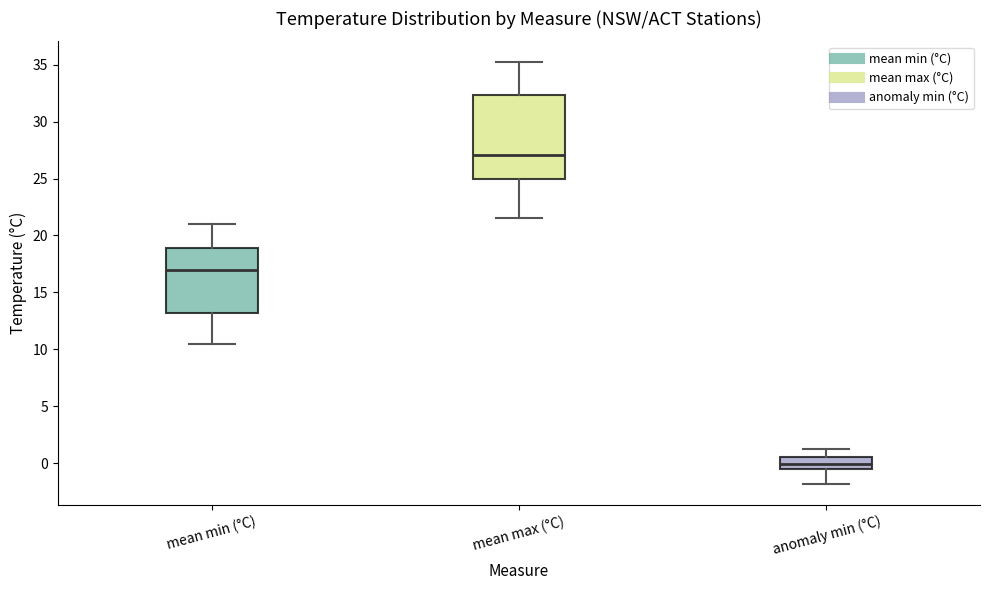

Which box has the highest median line?

mean max (°C)